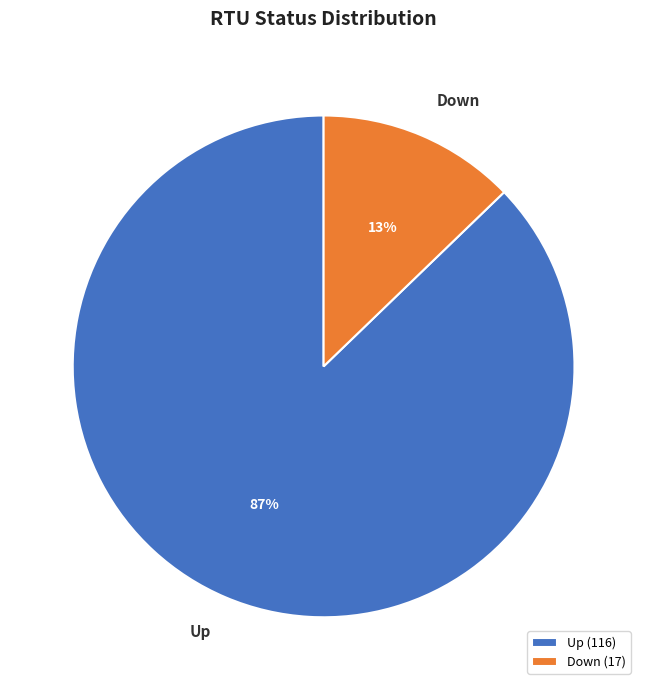

Combined, do Up and Down account for over 50%?

Yes